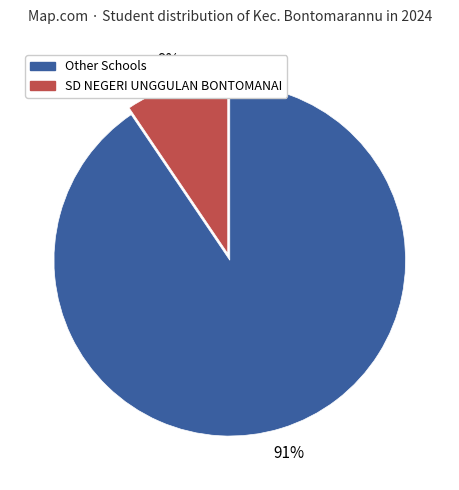

To the nearest percent, what is the average slice percentage?

50%